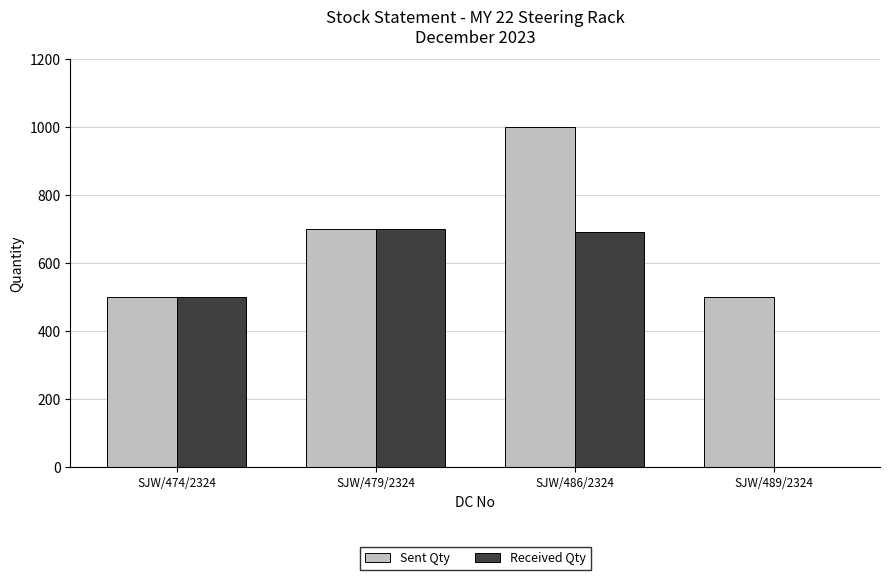

The Sent Qty series shows 125 at SJW/474/2324. True or false?

False